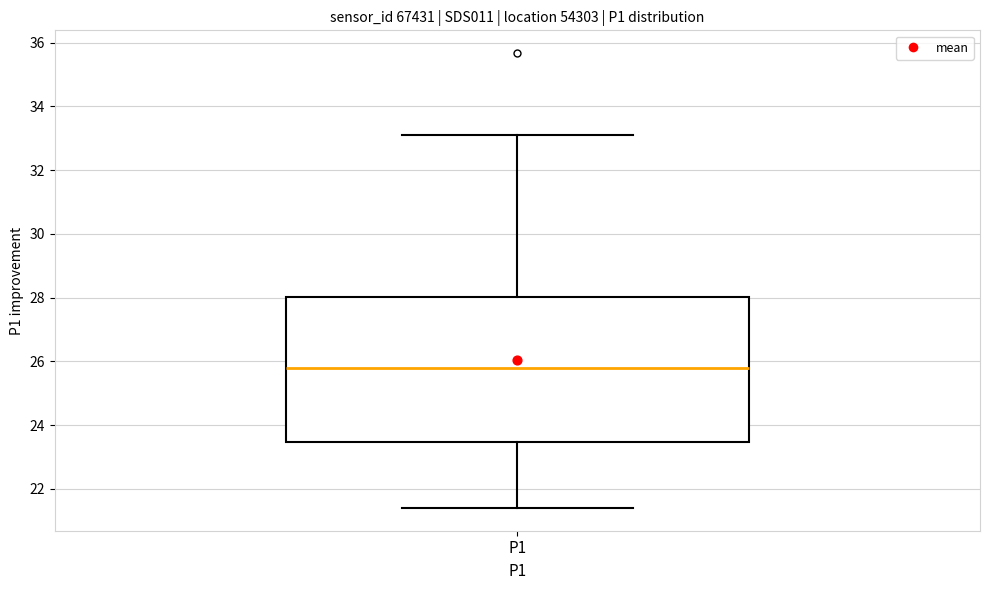

Where is the upper edge of the box for P1 on the y-axis? The values are not printed on the chart, so give them approximately, as read against the axis.

28.0